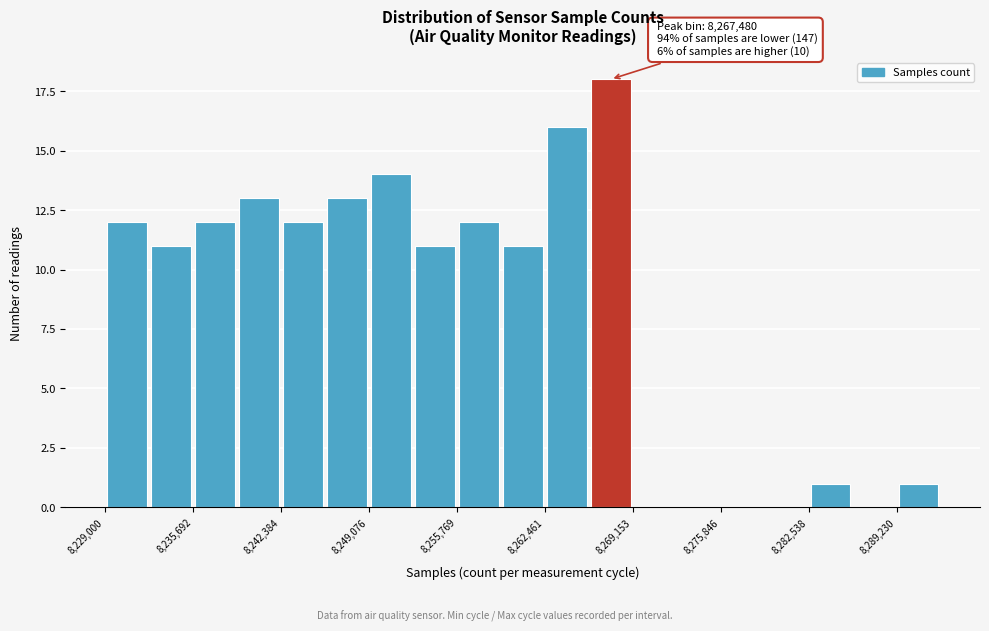

Read against the x-axis, roughly where is the centre of the tallest bar?

8267000